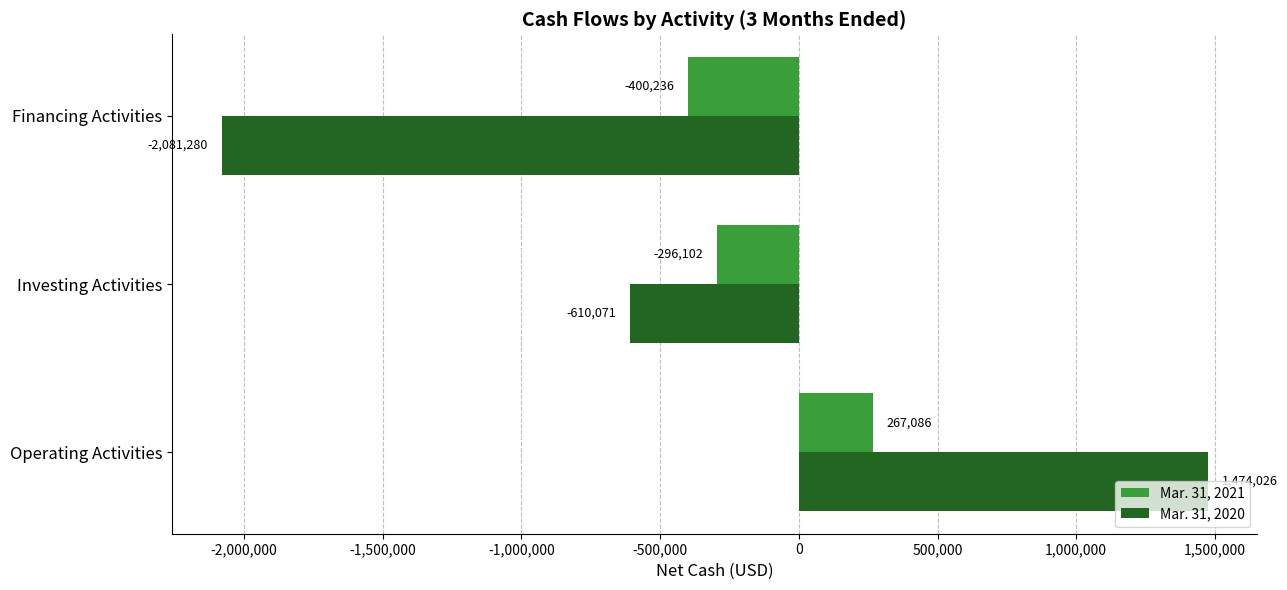

What is the lowest value of the Mar. 31, 2021 series?

-400236